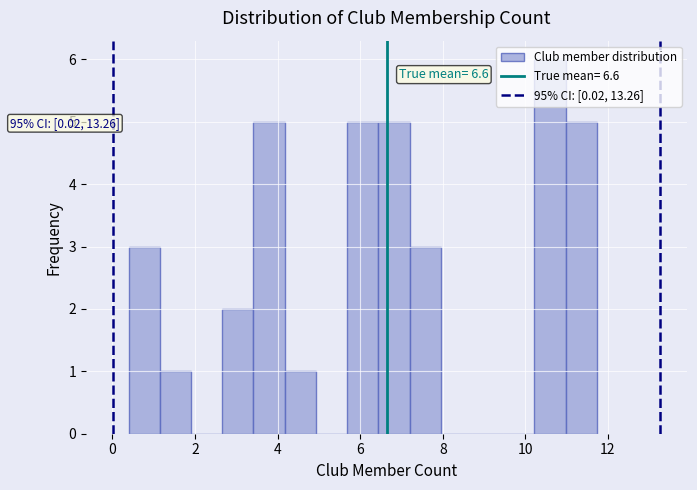

Read against the x-axis, roughly where is the centre of the tallest bar?

10.6